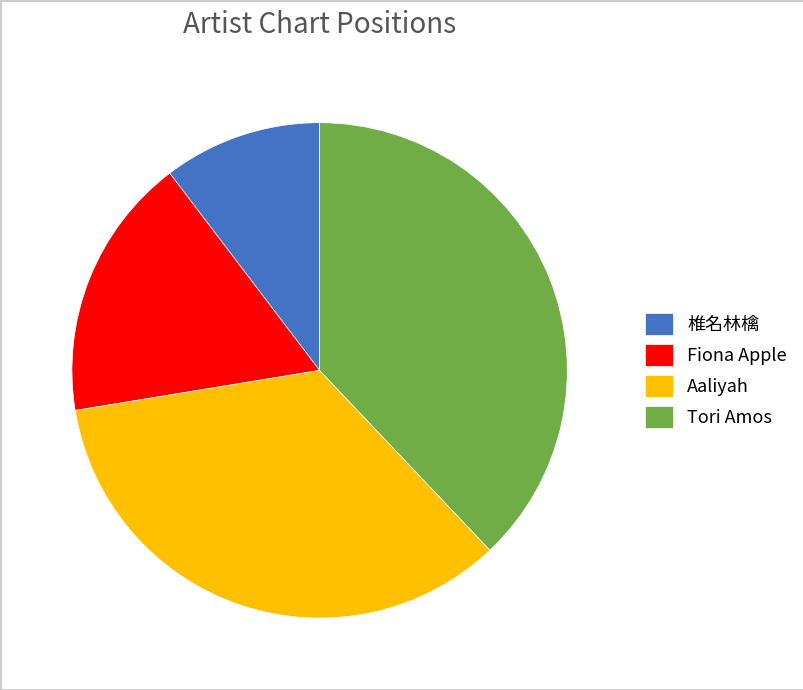

Do Tori Amos and Aaliyah together represent more than half of the pie?

Yes